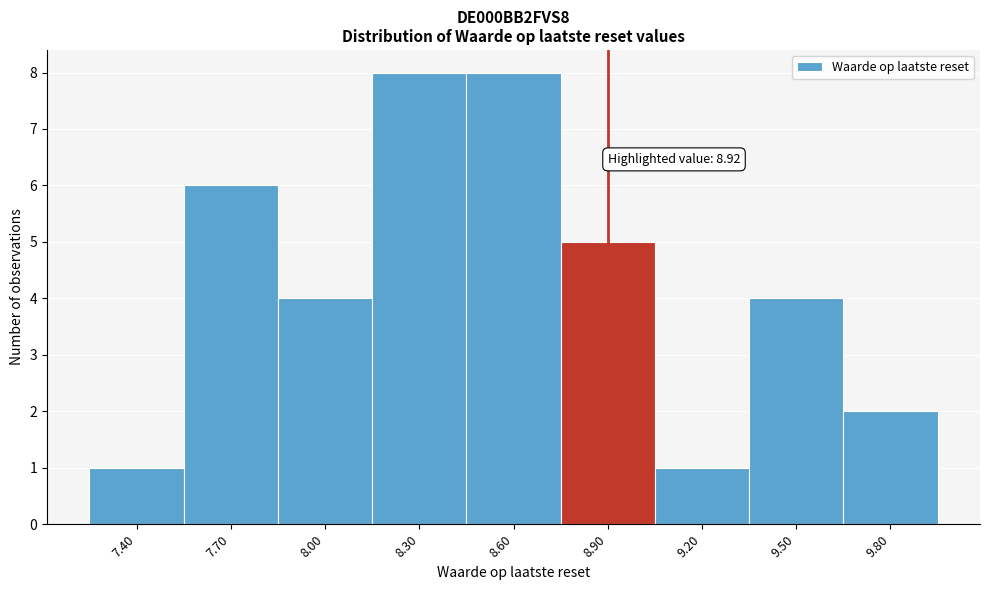

Reading left to right, list all the values displayed in this chart.

1	6	4	8	8	5	1	4	2